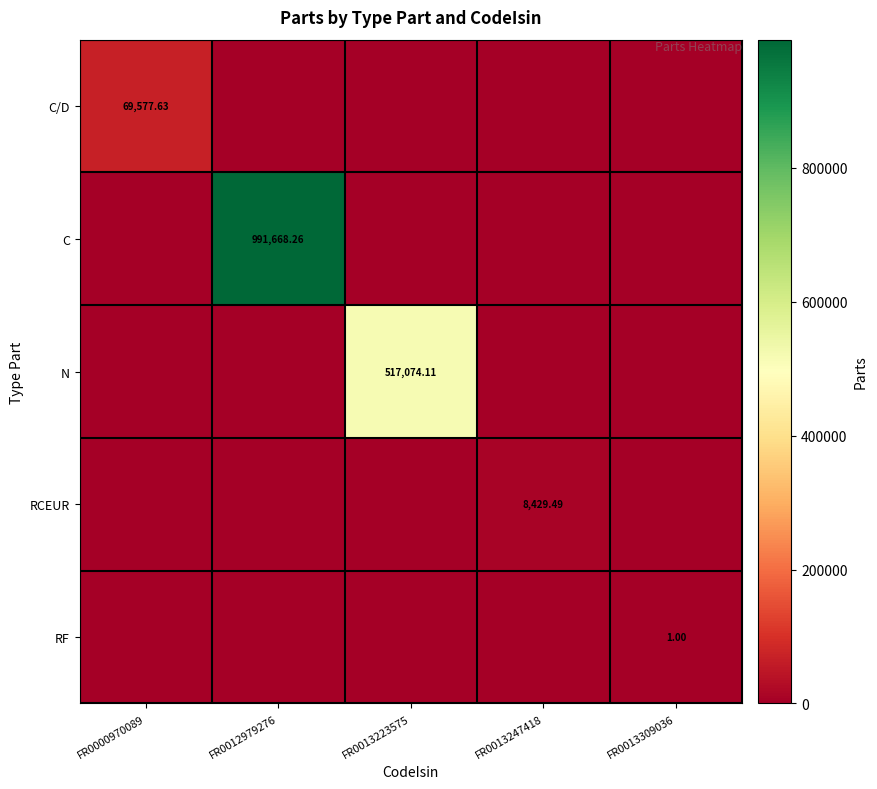

Rank the series at FR0013223575 from lowest to highest value.

C/D, C, RCEUR, RF, N